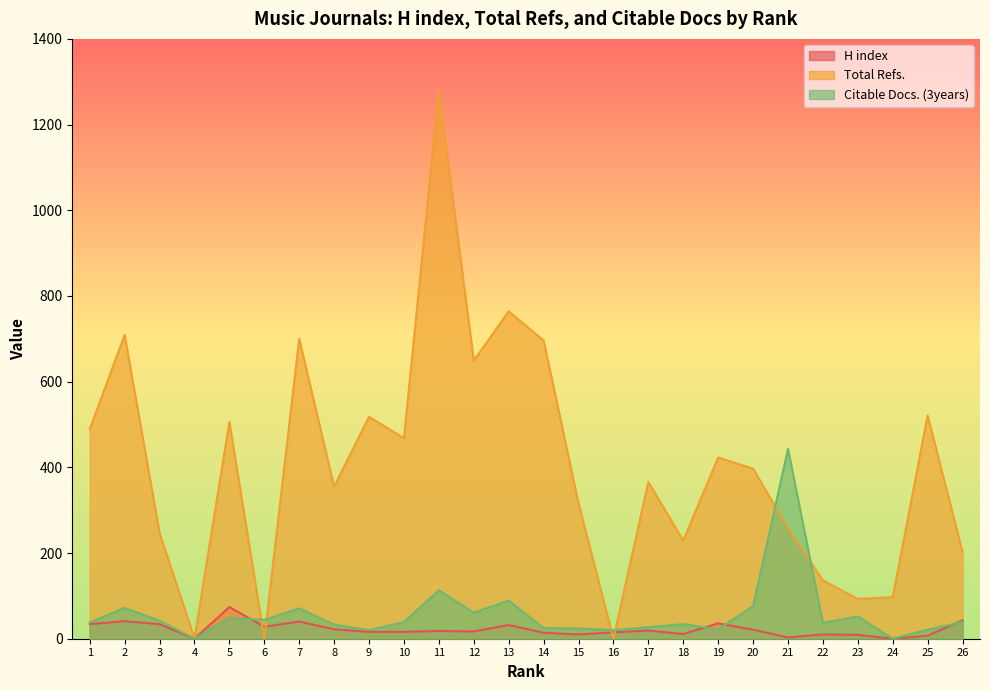

Reading left to right, list all the values displayed in this chart.

H index: 34	41	34	0	74	28	40	22	16	16	18	17	32	14	10	15	19	11	36	21	3	10	9	0	7	43
Total Refs.: 489	709	247	0	506	0	700	355	518	468	1278	649	764	696	316	0	366	229	423	397	258	136	93	97	521	202
Citable Docs. (3years): 38	72	42	0	49	44	71	33	20	39	113	61	89	25	24	20	27	34	22	76	443	37	52	0	21	39